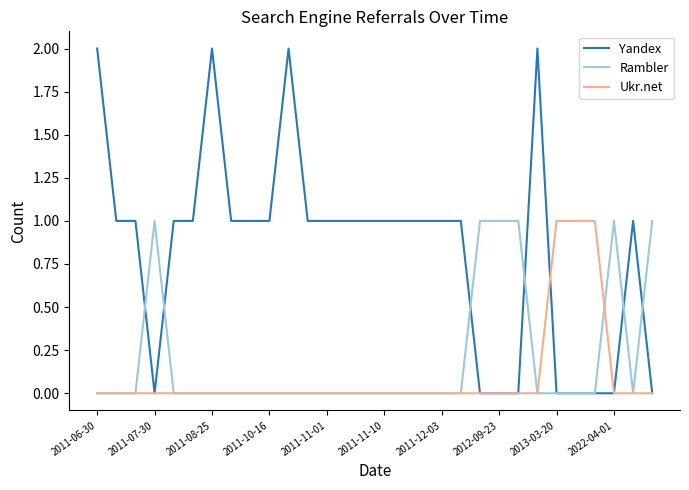

Which series has the largest range (max minus min)?

Yandex